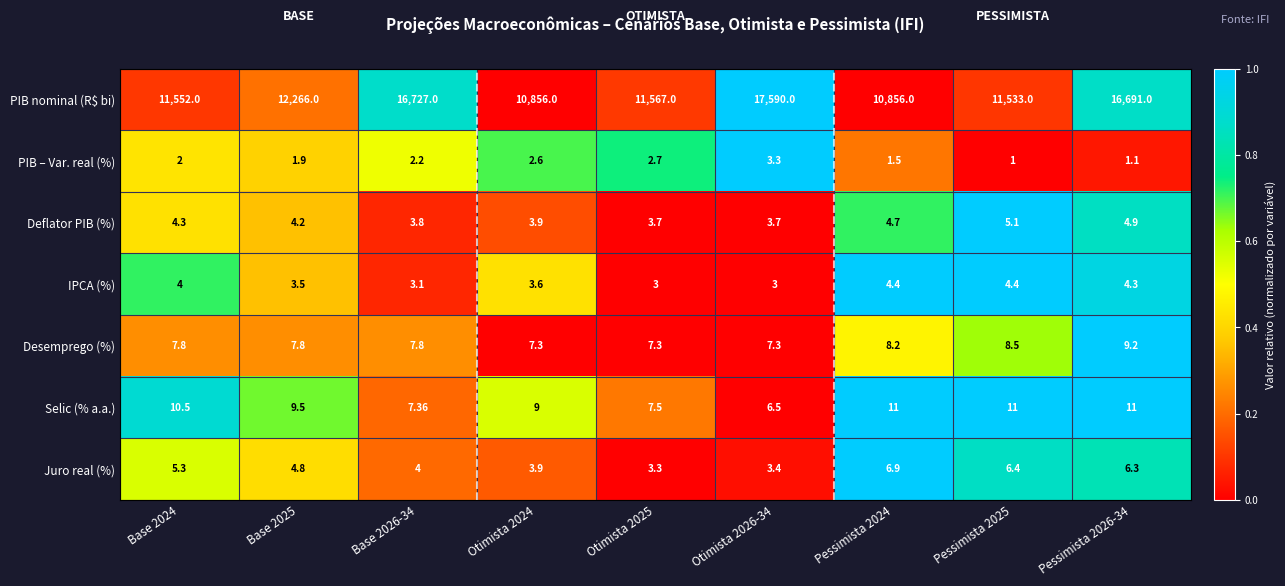

What is the total value across all series at Base 2024?

11585.9